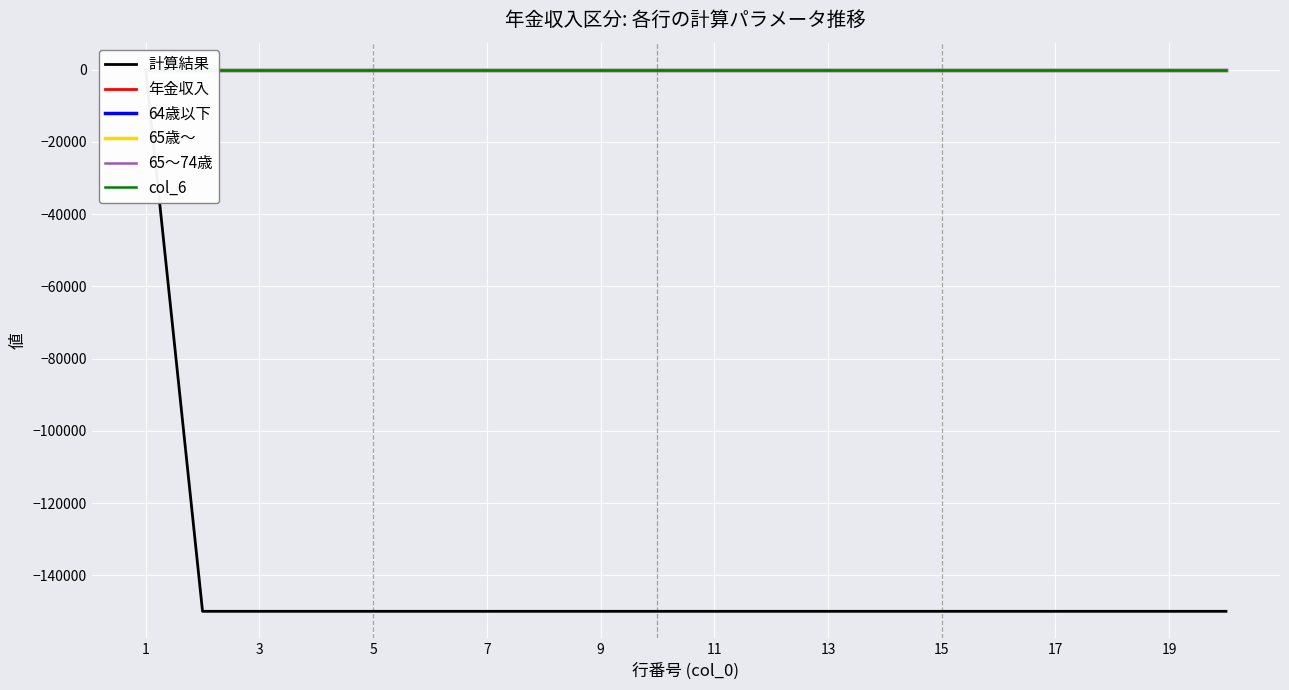

True or false: 計算結果 and 65～74歳 cross at least once.

False